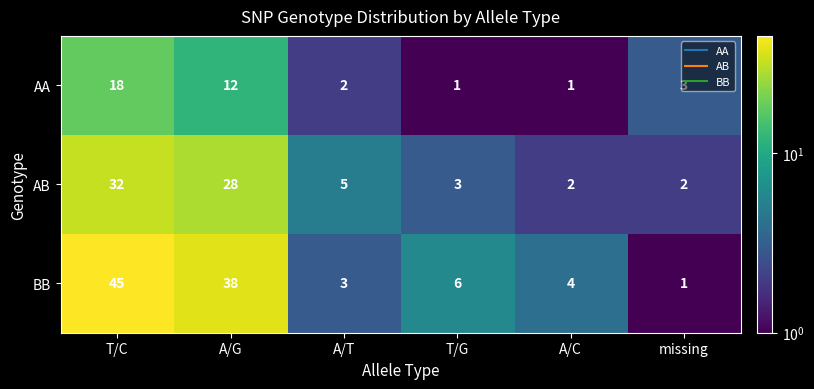

Which series has the largest total across all categories?

BB